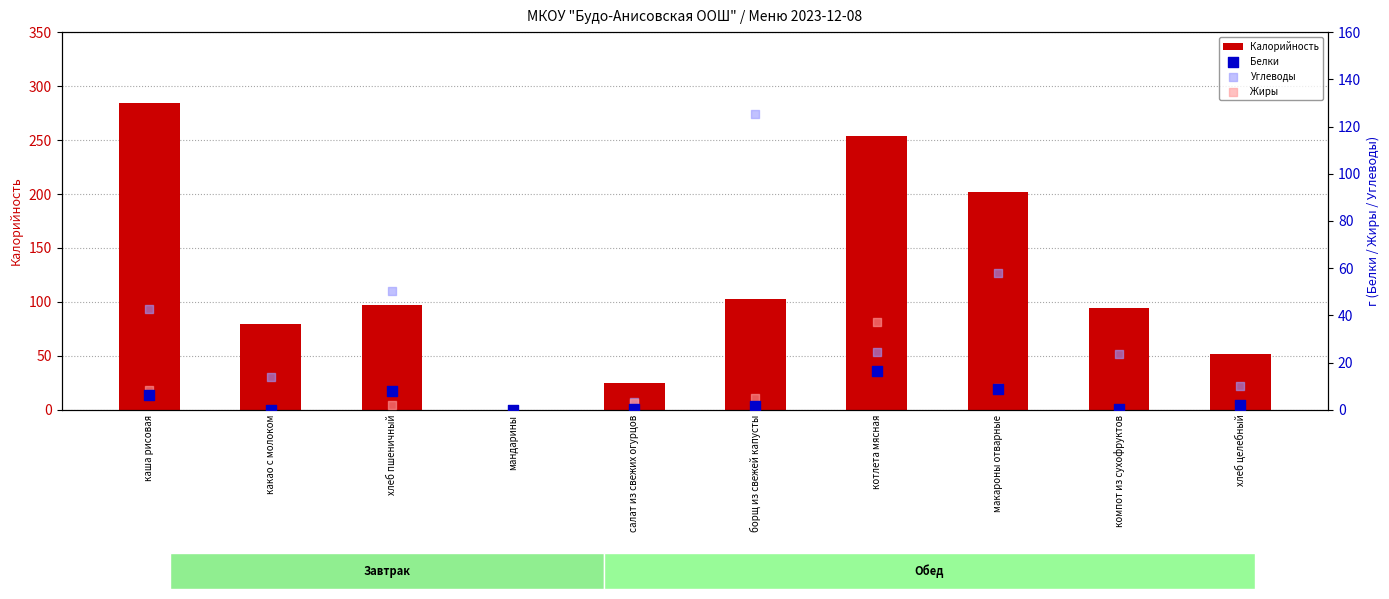

What are all the series names shown in the legend?

Калорийность, Белки, Углеводы, Жиры